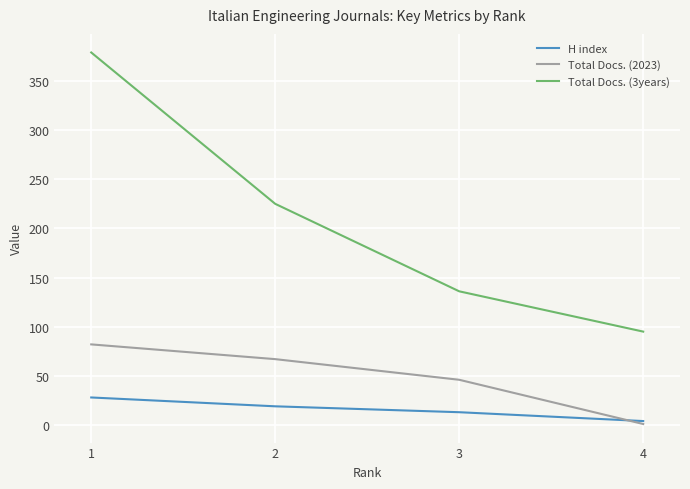

Reading right to left, list all the values displayed in this chart.

H index: 4	13	19	28
Total Docs. (2023): 1	46	67	82
Total Docs. (3years): 95	136	225	379